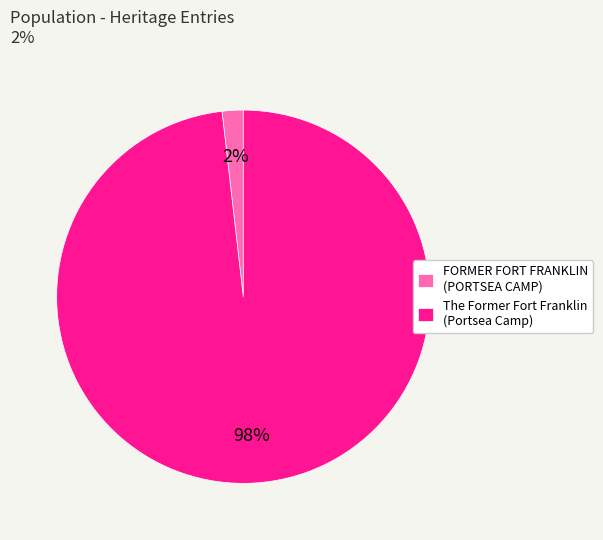

Rank the categories by value from lowest to highest.

FORMER FORT FRANKLIN (PORTSEA CAMP), The Former Fort Franklin (Portsea Camp)